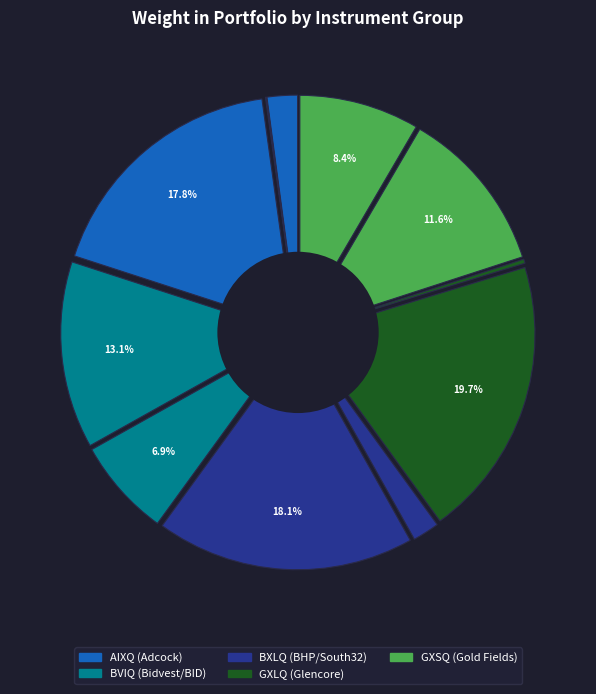

To the nearest percent, what is the combined percentage of Sibanye Gold Limited and Adcock Ingram Hldgs Opt?

8%